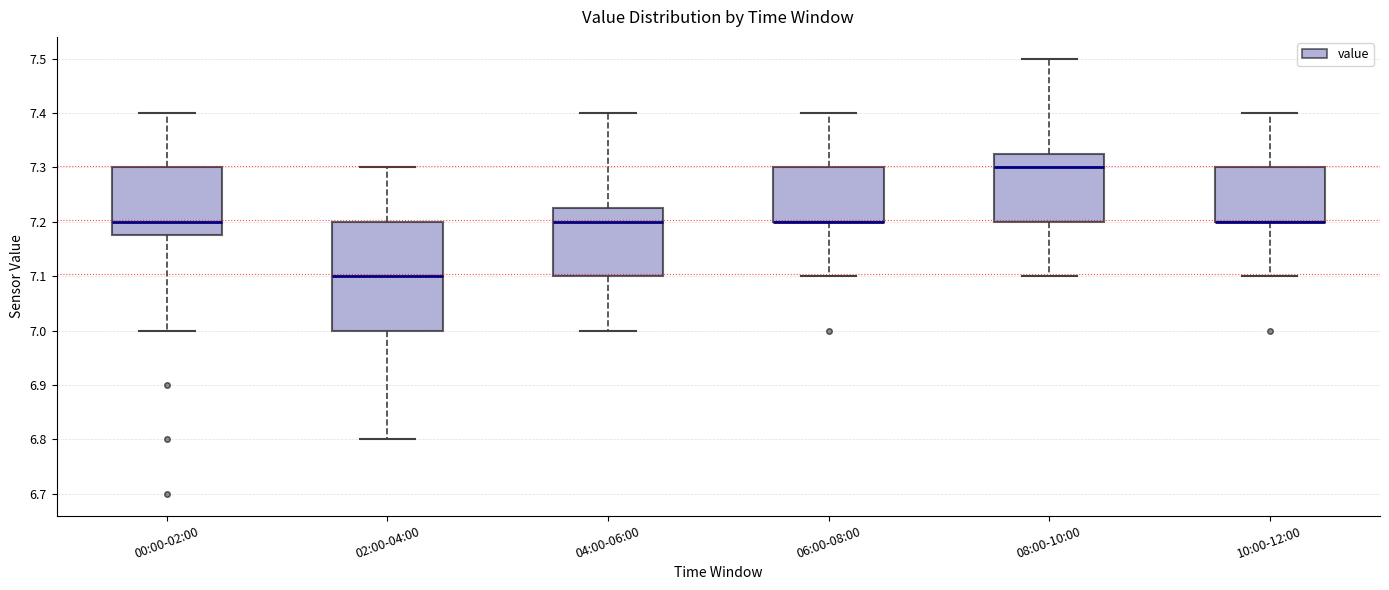

Where does the lower whisker of the box for 04:00-06:00 end on the y-axis? The values are not printed on the chart, so give them approximately, as read against the axis.

7.00